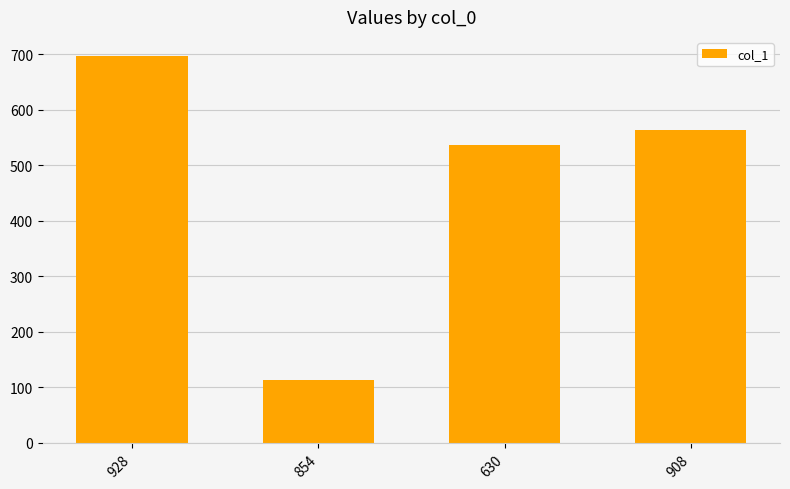

Which category has the lowest value across all series?

854